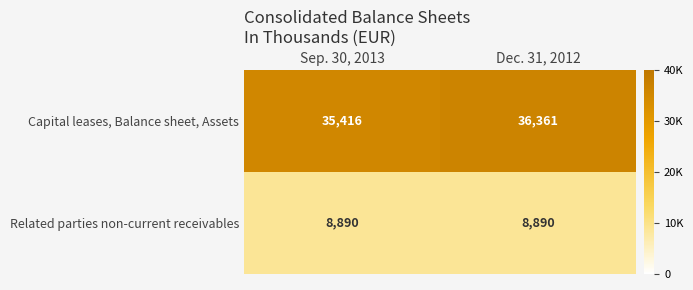

List the series in order of their peak value, lowest first.

Related parties non-current receivables, Capital leases, Balance sheet, Assets